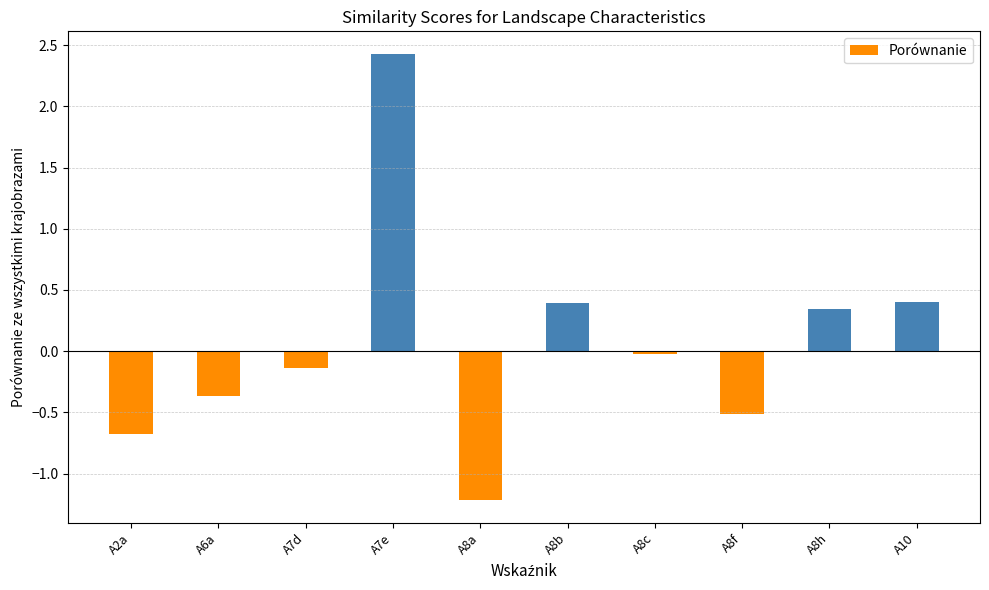

True or false: the data shows -0.7 at A2a.

True